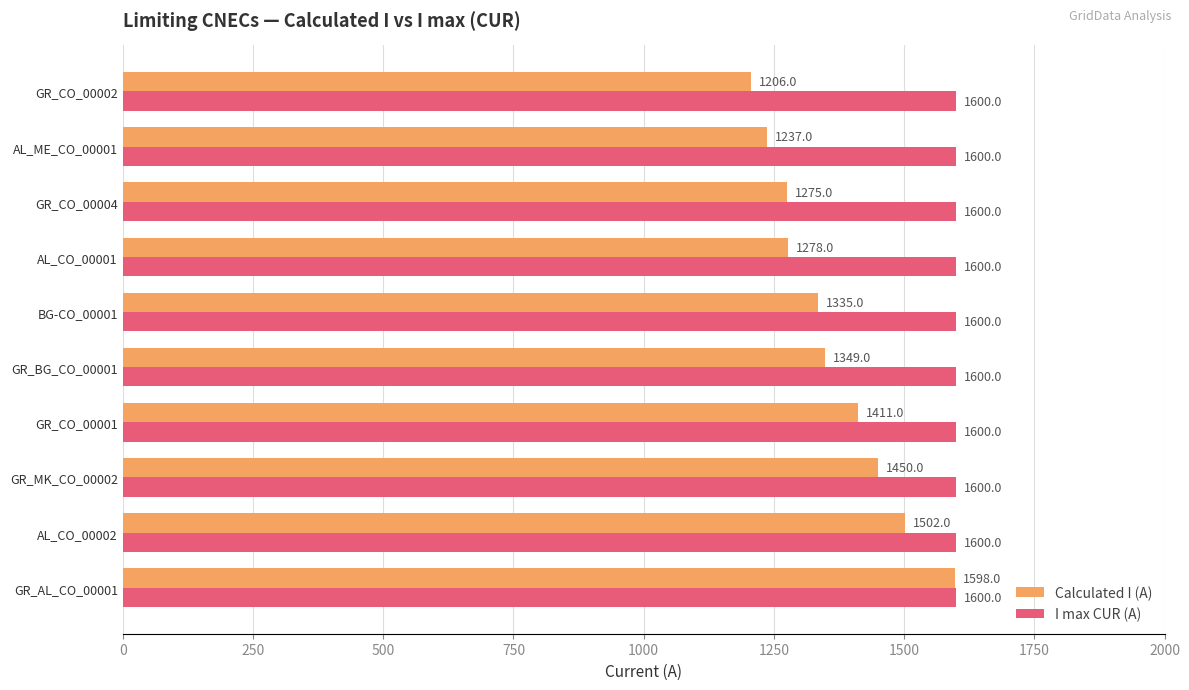

How many series are shown in this chart?

2